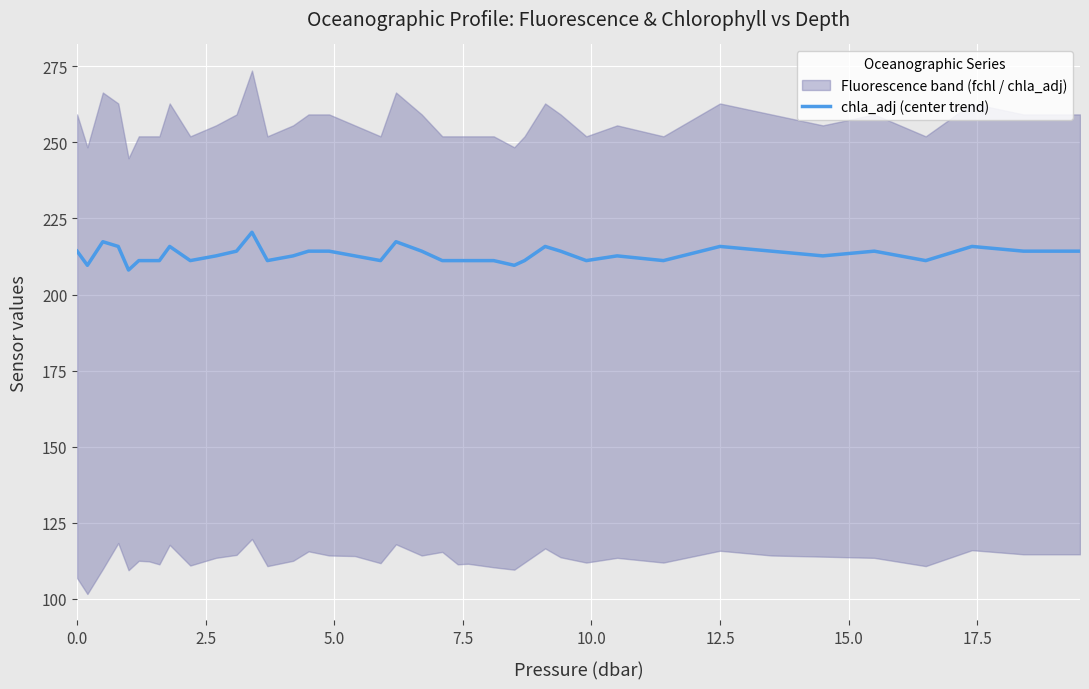

What is the lowest value of the chla_adj (center trend) series?

208.1